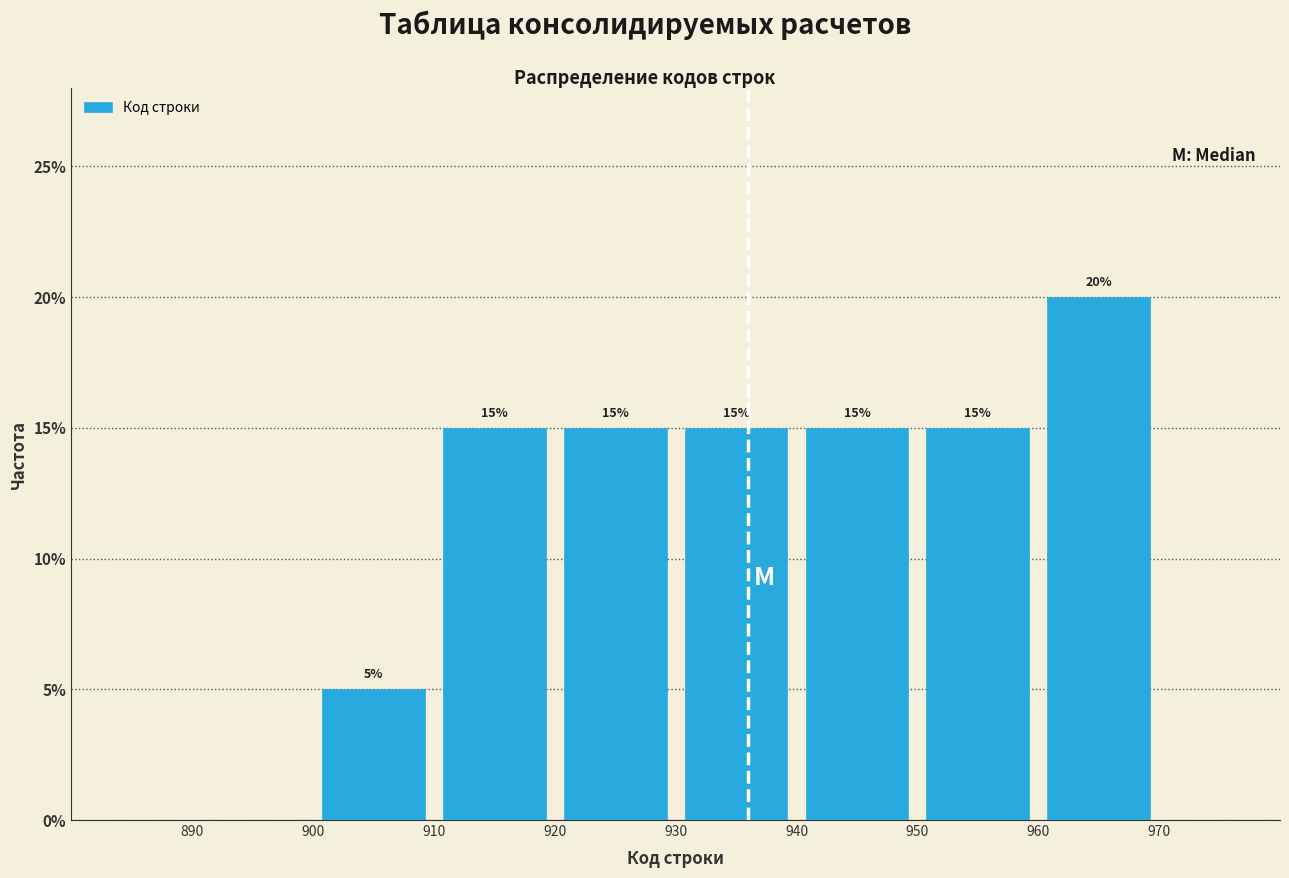

Over which range of the x-axis is the bar tallest?

960 to 970